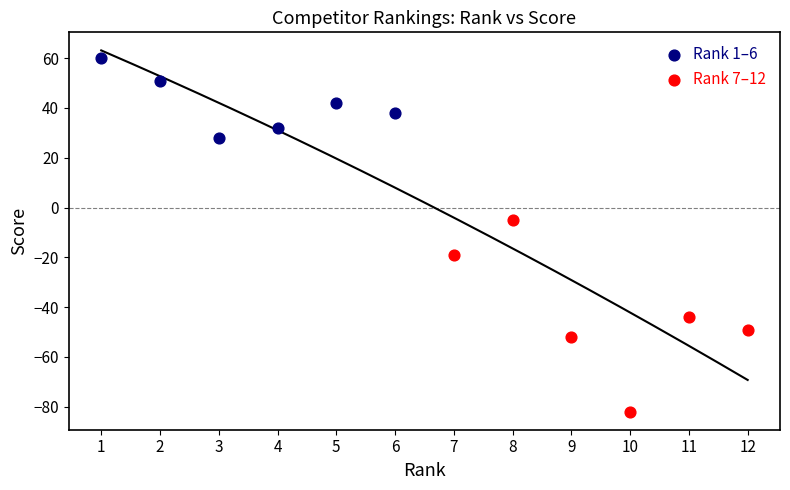

What are all the series names shown in the legend?

Rank 1–6, Rank 7–12